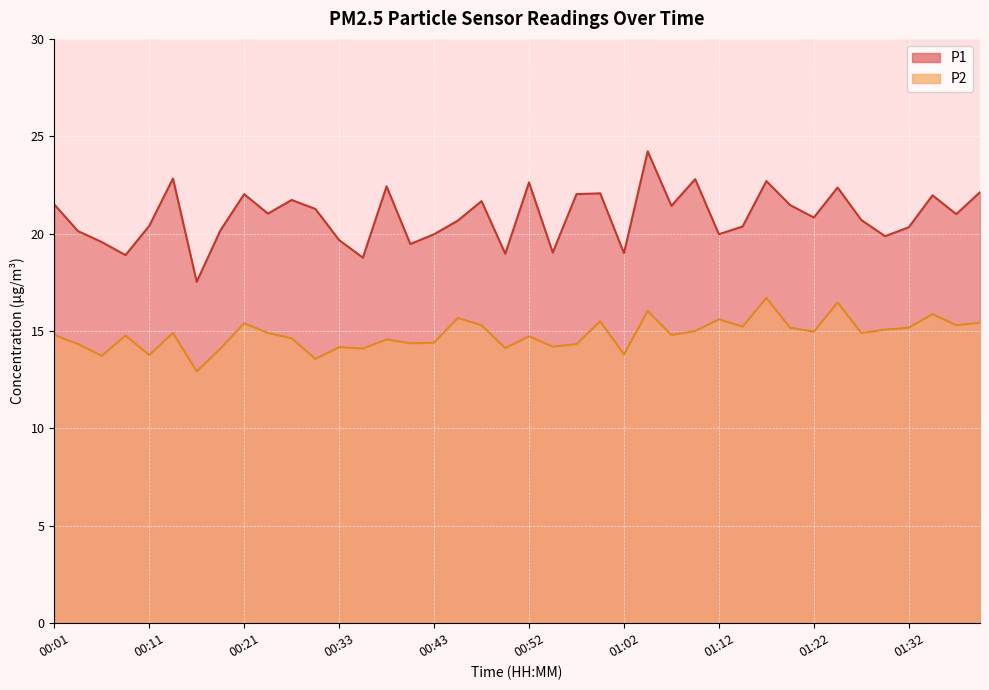

True or false: P2 and P1 intersect in this chart.

False